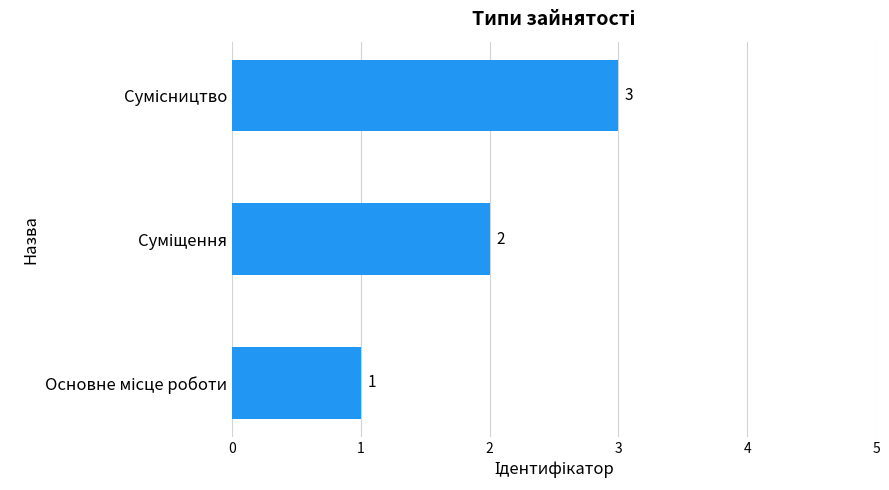

How many values are below 2?

1